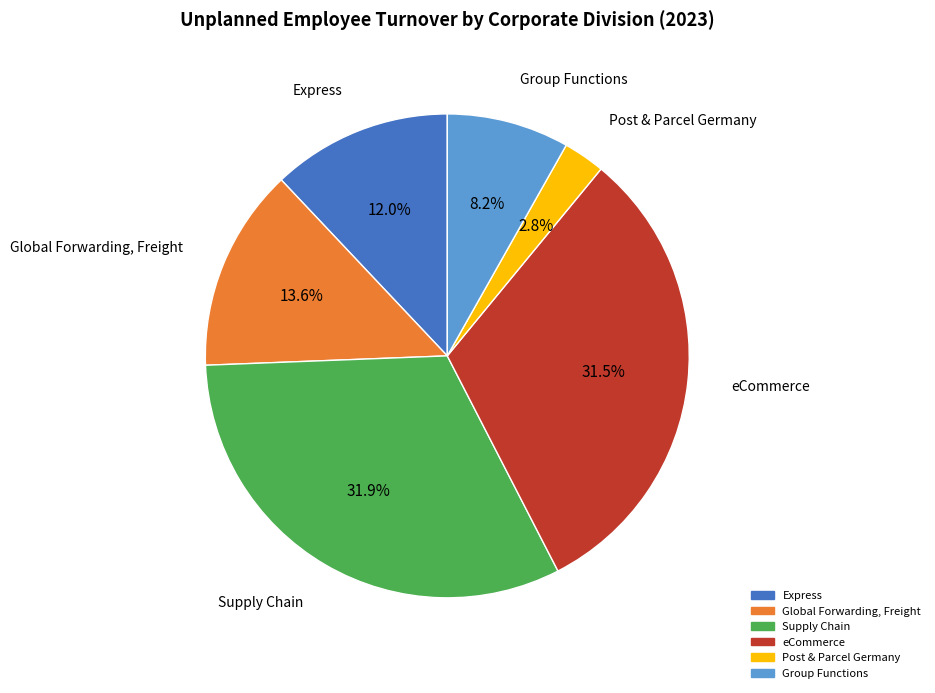

What percentage do Supply Chain and Post & Parcel Germany together represent?

34.7%